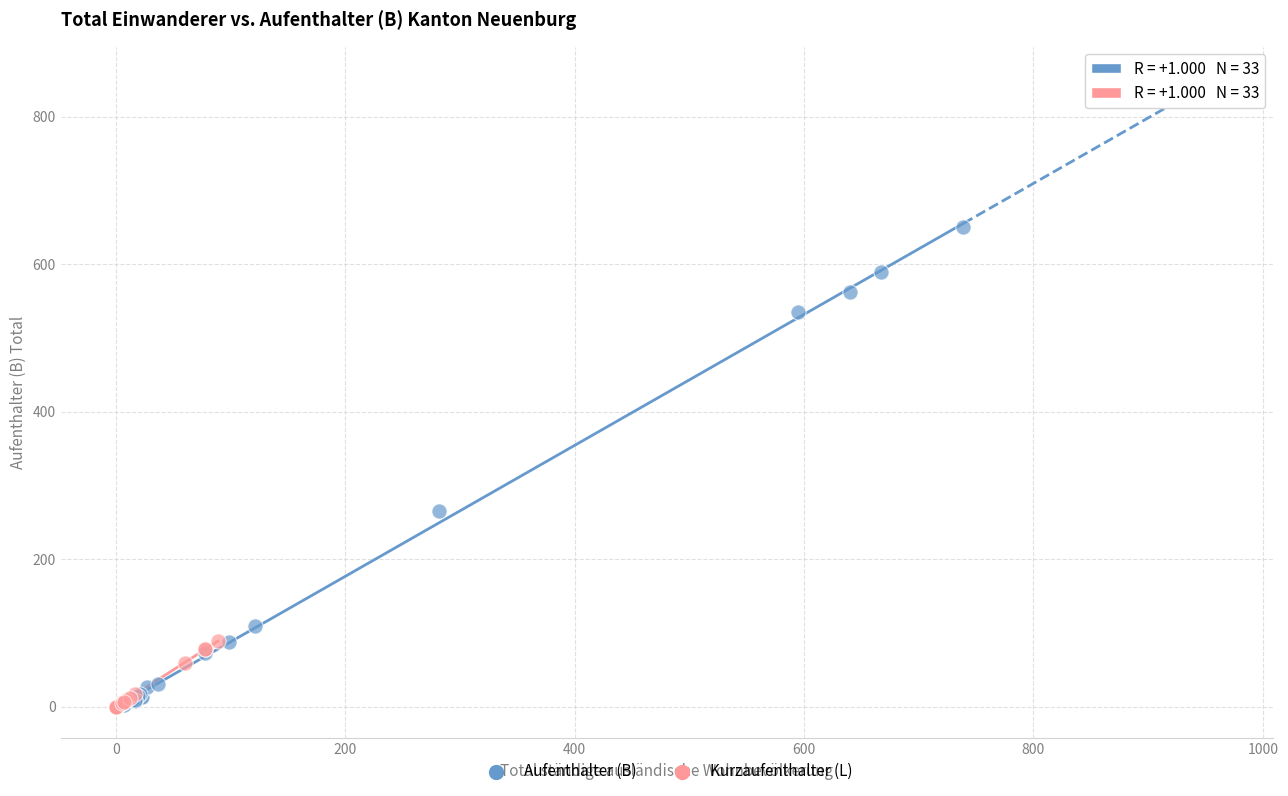

Which series contains the highest Y value?

Aufenthalter (B)